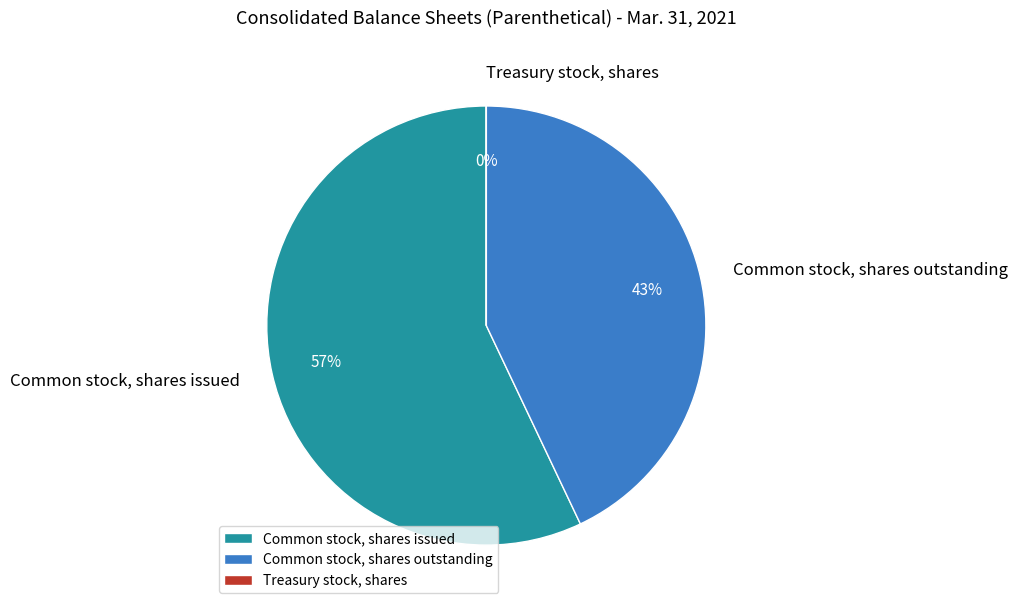

What percentage is the Common stock, shares issued slice, to the nearest percent?

57%